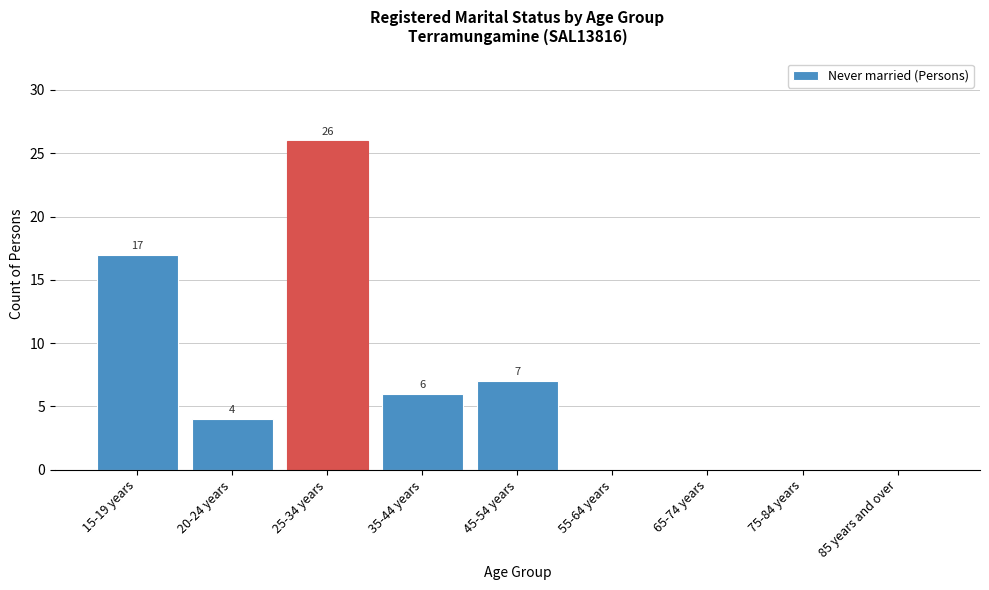

Reading left to right, what are all the values shown in this chart?

15-19 years=17	20-24 years=4	25-34 years=26	35-44 years=6	45-54 years=7	55-64 years=0	65-74 years=0	75-84 years=0	85 years and over=0